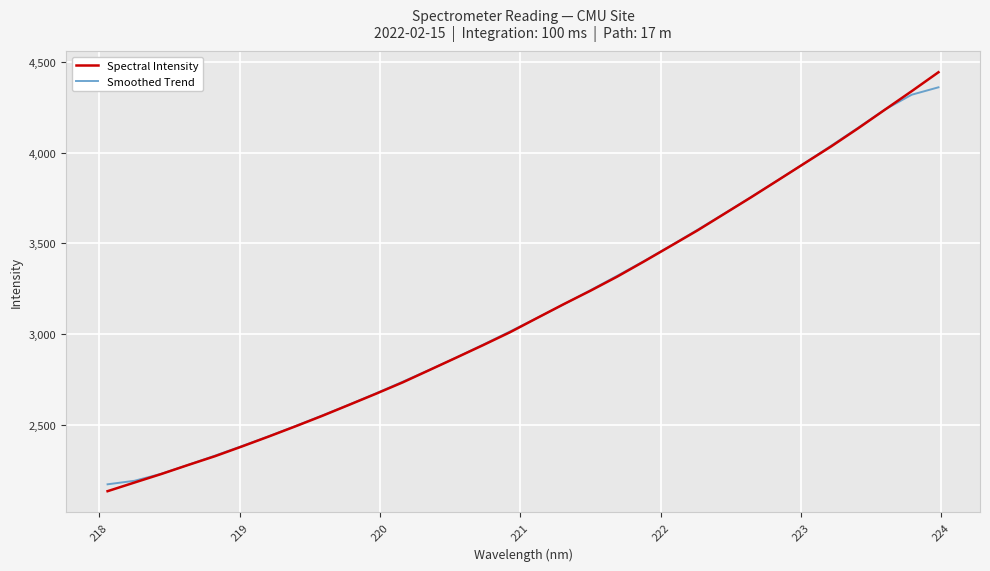

What is the greatest value displayed?

4442.6